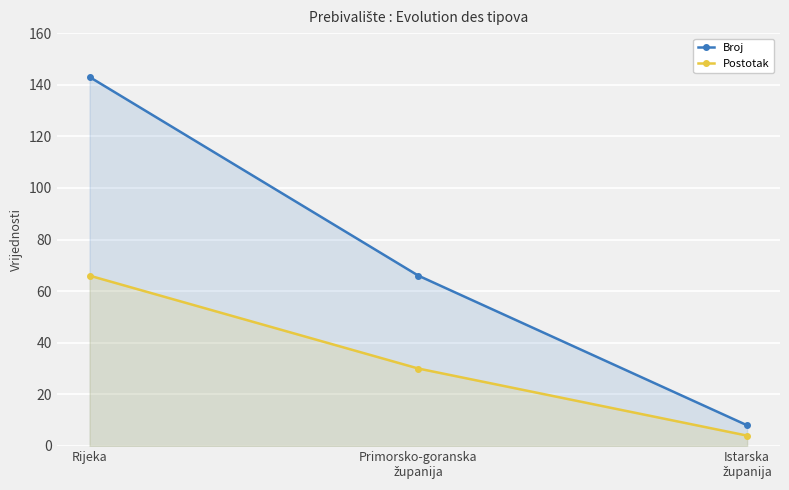

Which series has the largest total across all categories?

Broj